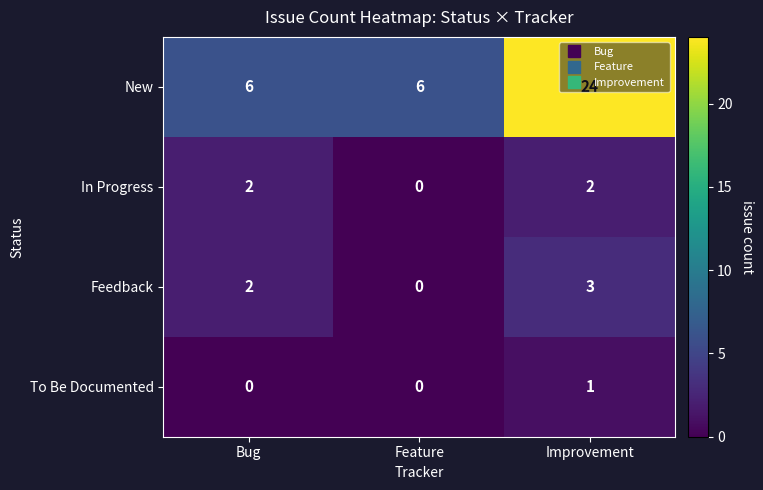

Count the New values in the range 6 to 24.

3